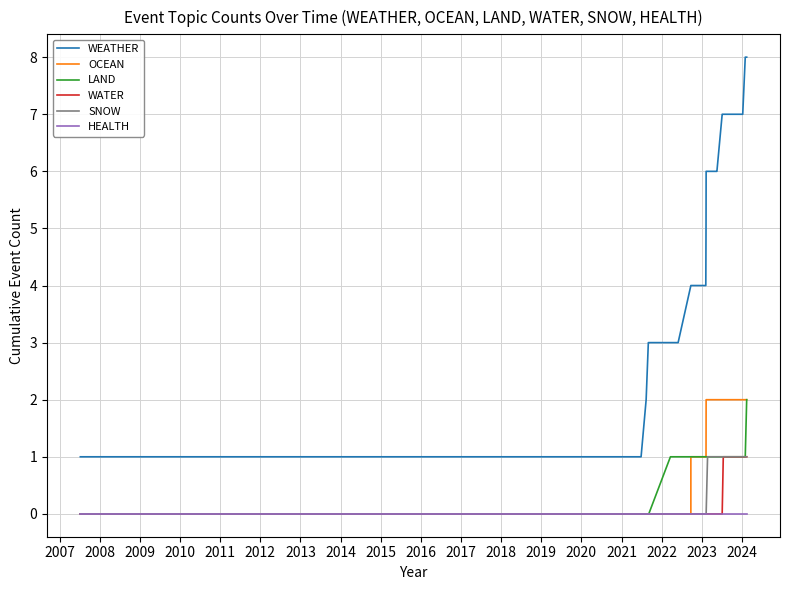

How many positive values does the WATER series have?

11